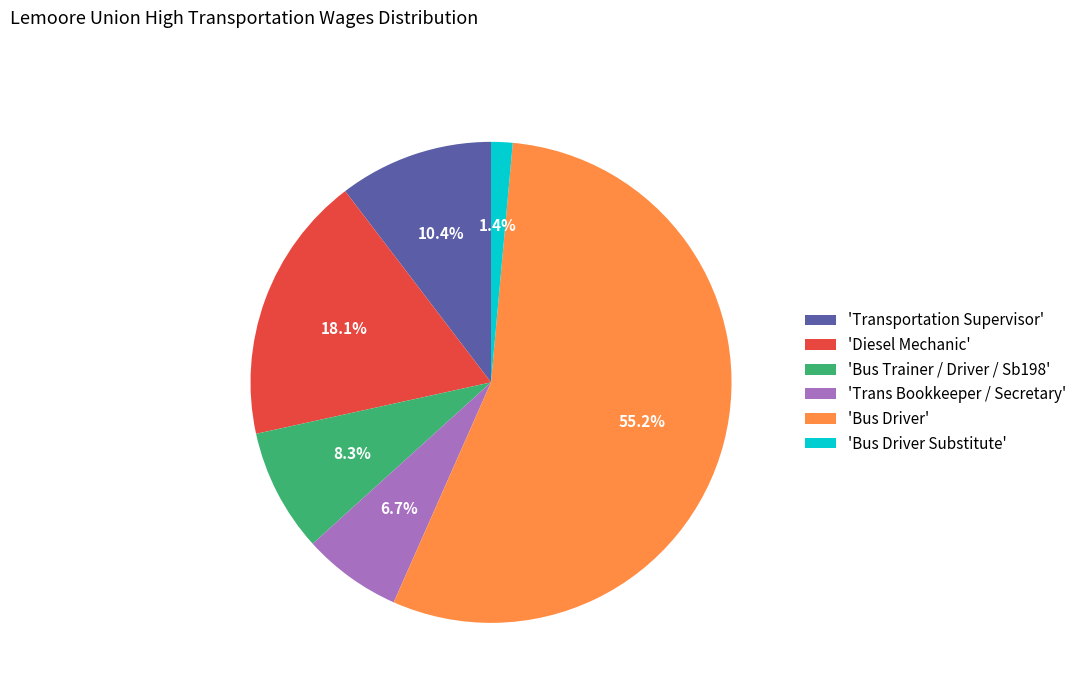

Which slice is the smallest?

'Bus Driver Substitute'